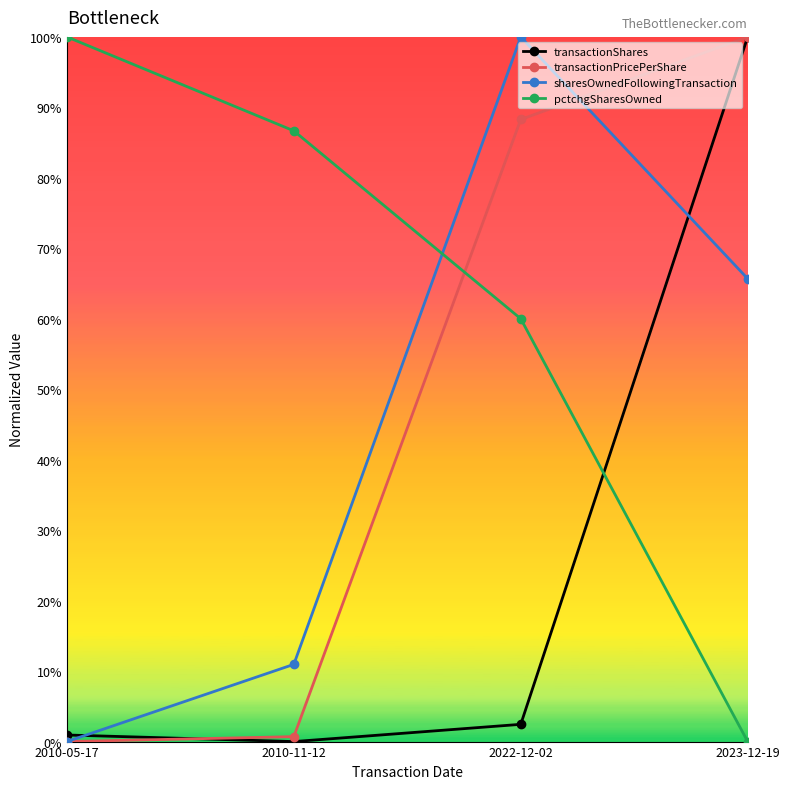

Reading left to right, what are all the values shown in this chart?

transactionShares: 0.0	0.0	0.0	1.0
transactionPricePerShare: 0.0	0.0	0.9	1.0
sharesOwnedFollowingTransaction: 0.0	0.1	1.0	0.7
pctchgSharesOwned: 1.0	0.9	0.6	0.0